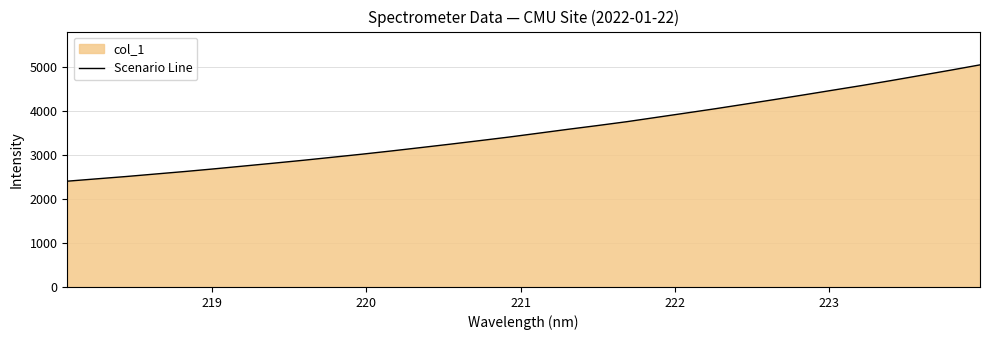

What is the difference between the maximum and minimum values?

2641.3